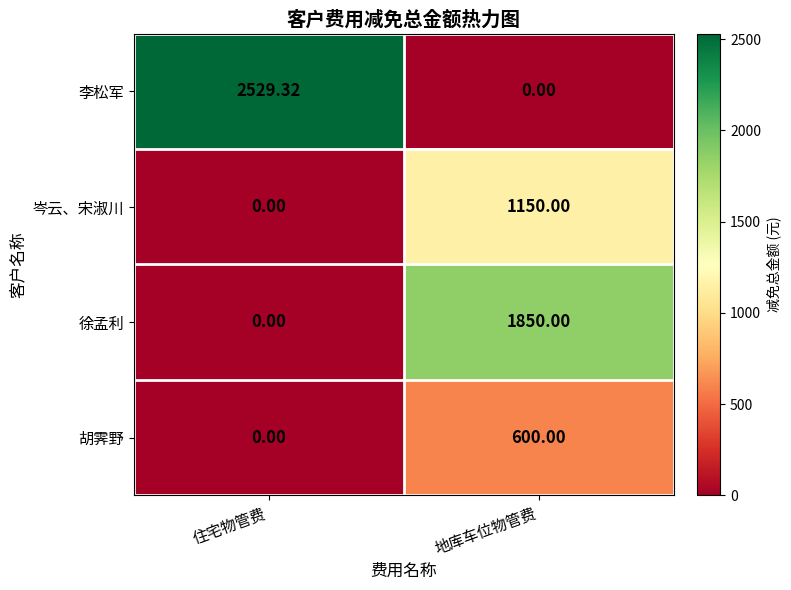

Which category has the lowest value in the 胡霁野 series?

住宅物管费